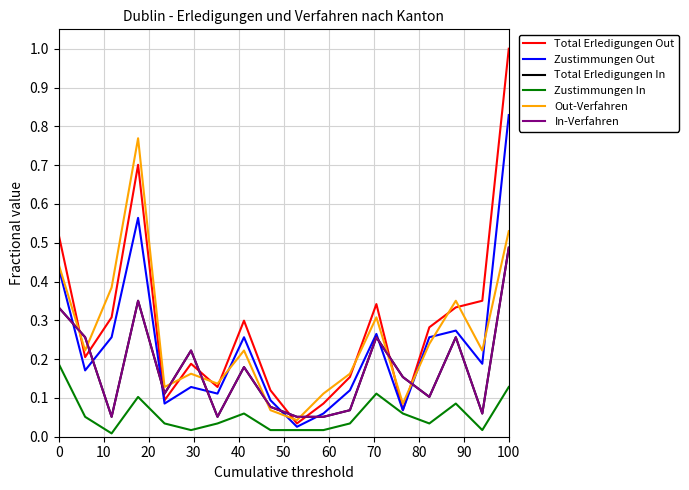

Does the chart have visible grid lines?

Yes